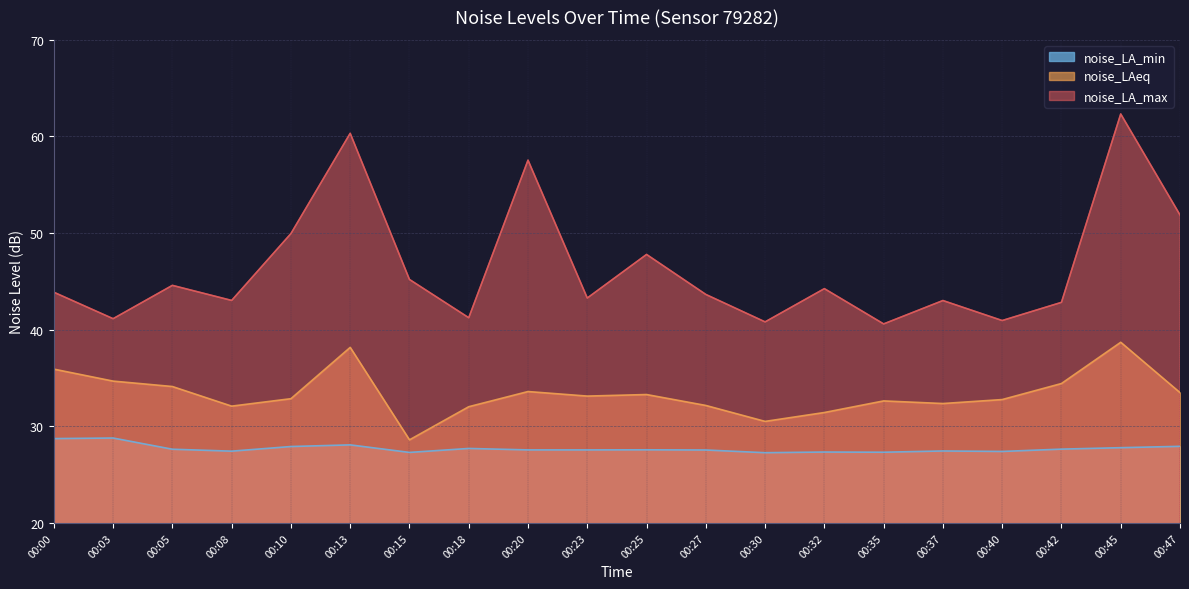

Reading left to right, extract all data points from this chart.

noise_LA_max: 43.9	41.1	44.6	43.0	50.0	60.3	45.2	41.2	57.5	43.3	47.8	43.6	40.8	44.2	40.6	43.0	41.0	42.8	62.3	51.9
noise_LAeq: 35.9	34.7	34.1	32.1	32.9	38.2	28.6	32.0	33.6	33.1	33.3	32.2	30.5	31.4	32.6	32.4	32.8	34.4	38.7	33.5
noise_LA_min: 28.7	28.8	27.6	27.4	27.9	28.1	27.3	27.7	27.6	27.6	27.6	27.6	27.3	27.3	27.3	27.4	27.4	27.6	27.8	27.9